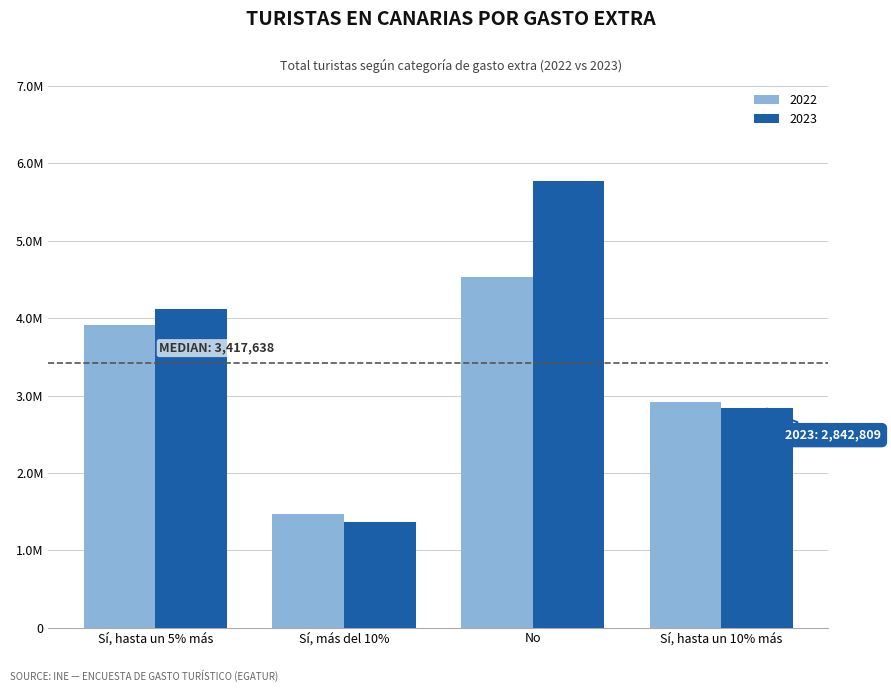

What are all the series names shown in the legend?

2022, 2023